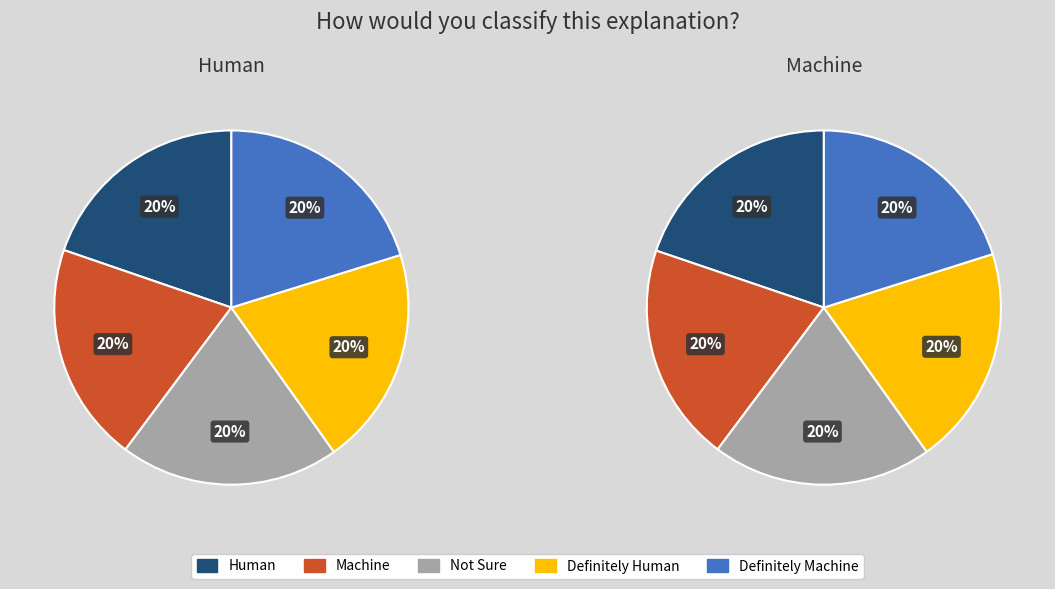

Does any single category account for the majority?

No